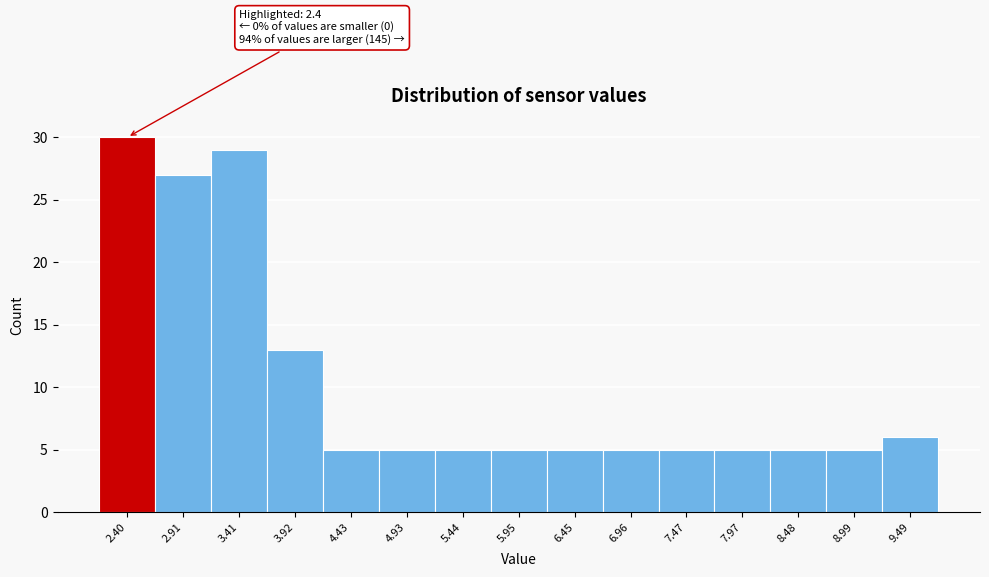

Reading left to right, what are all the values shown in this chart?

2.40=30	2.91=27	3.41=29	3.92=13	4.43=5	4.93=5	5.44=5	5.95=5	6.45=5	6.96=5	7.47=5	7.97=5	8.48=5	8.99=5	9.49=6